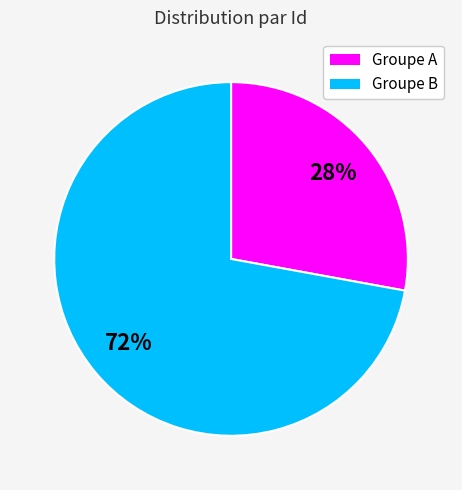

Is there a majority slice in this chart?

Yes